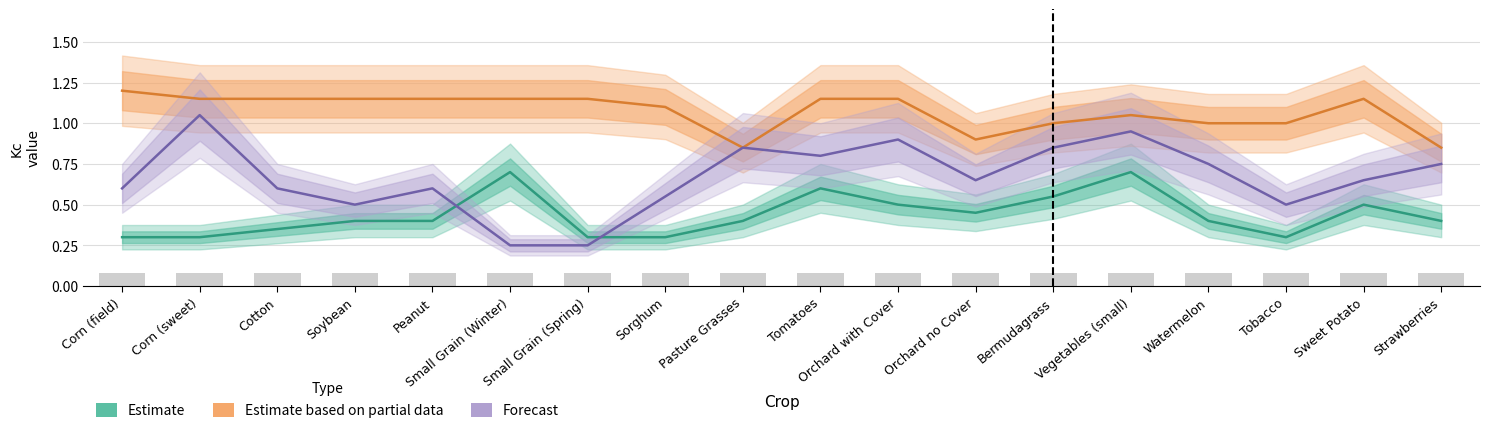

What is the label of the 7th bar from the right?

Orchard no Cover